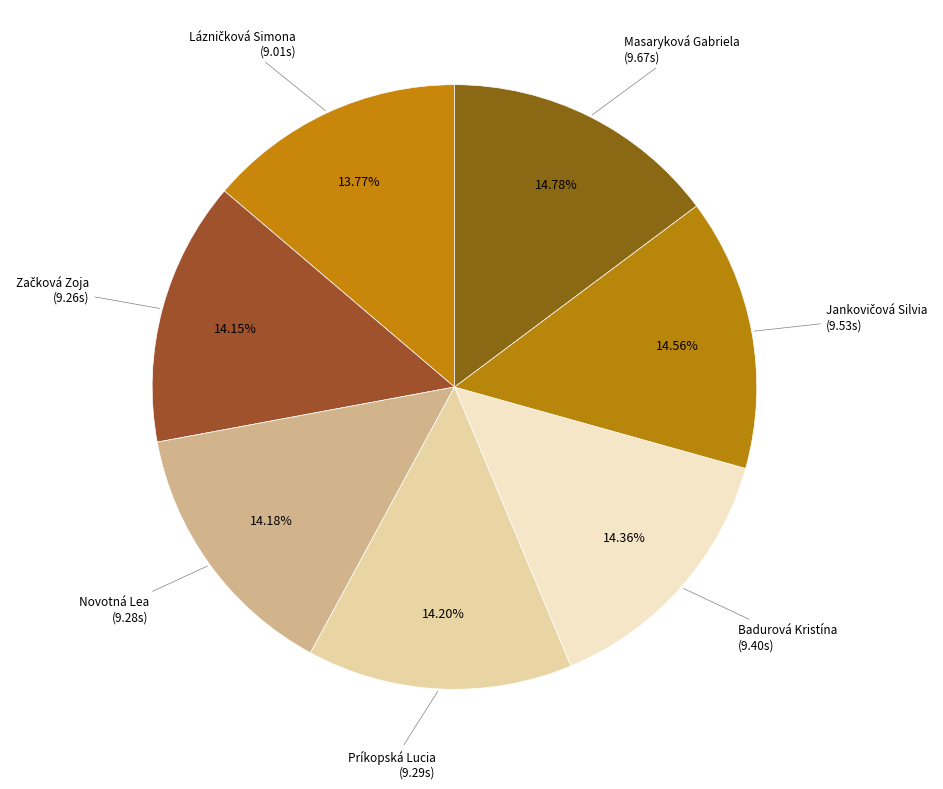

Which category has the biggest portion of the pie?

Masaryková Gabriela